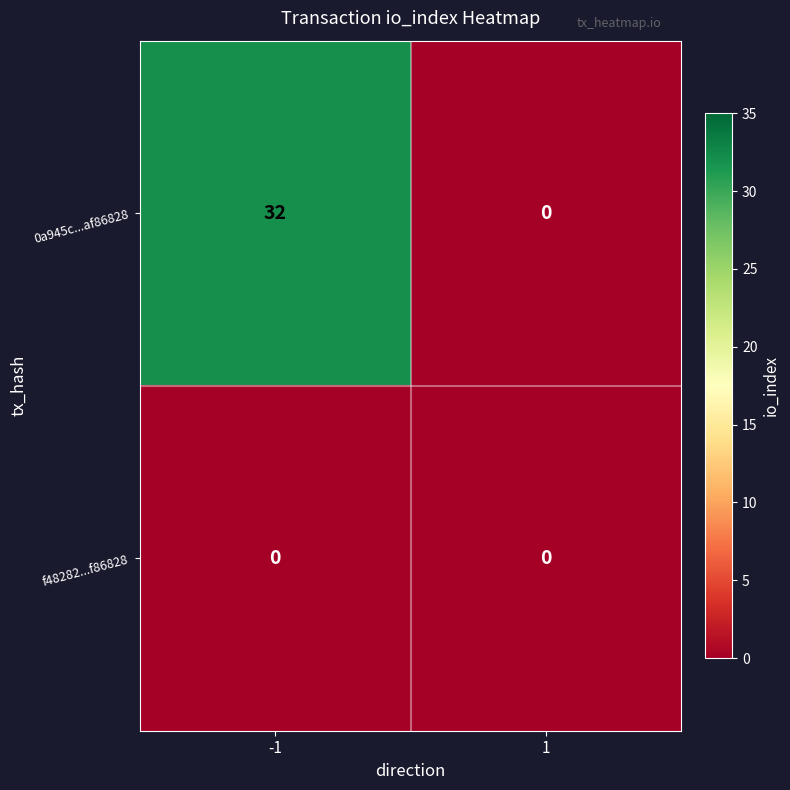

Which series has the largest range (max minus min)?

0a945c...af86828